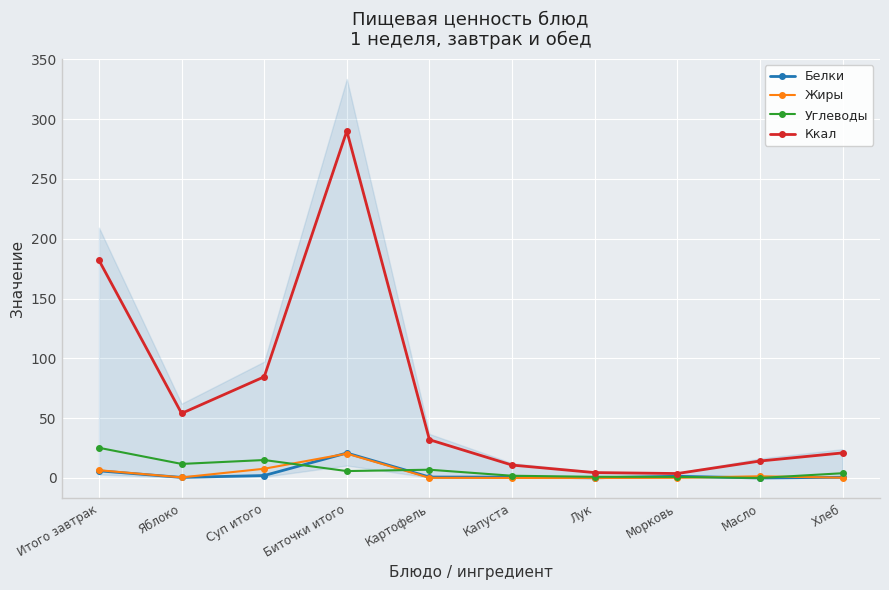

What is the difference between the Углеводы values at Морковь and Картофель?

6.0